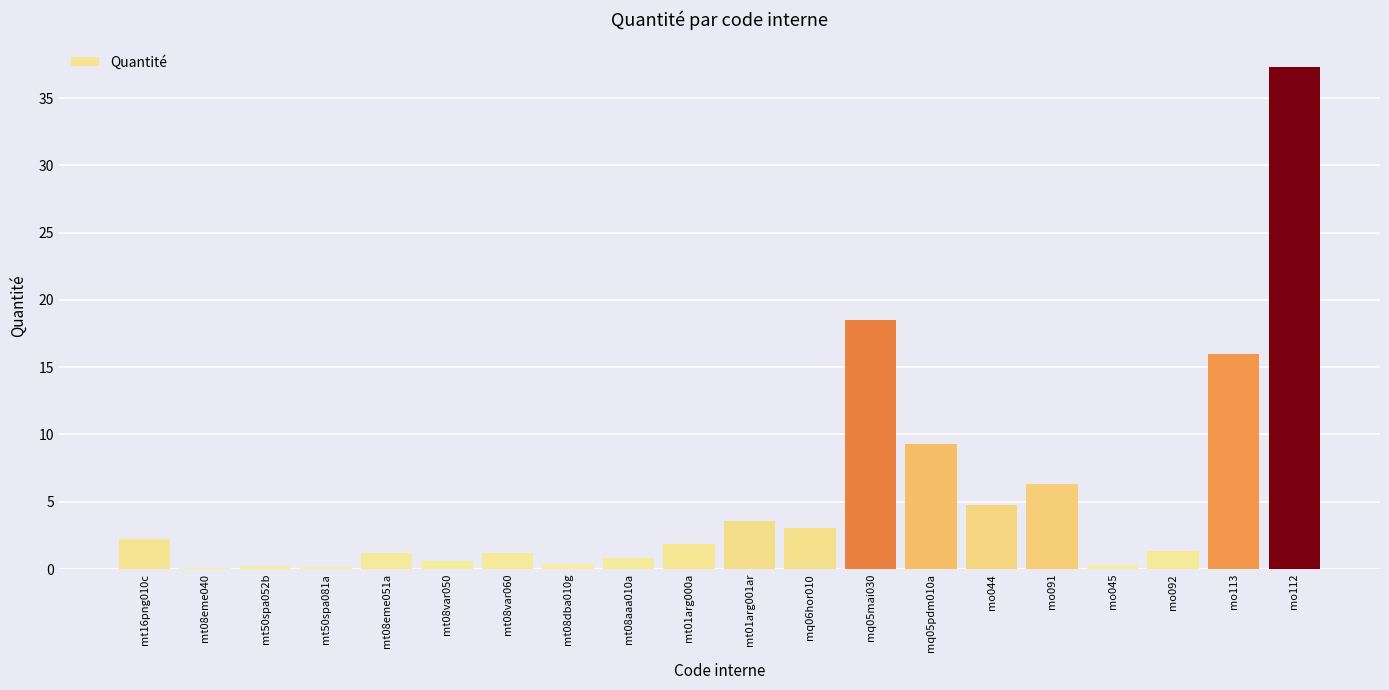

What is the sum of the values at mt50spa052b and mt01arg001ar?

3.8